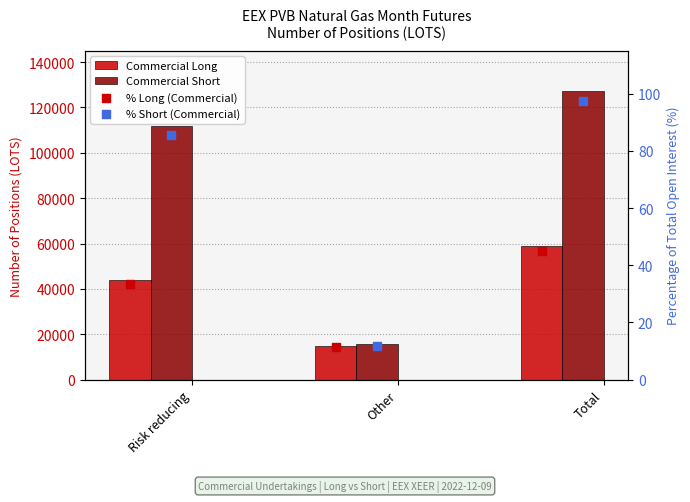

What are all the series names shown in the legend?

Commercial Long, Commercial Short, % Long (Commercial), % Short (Commercial)